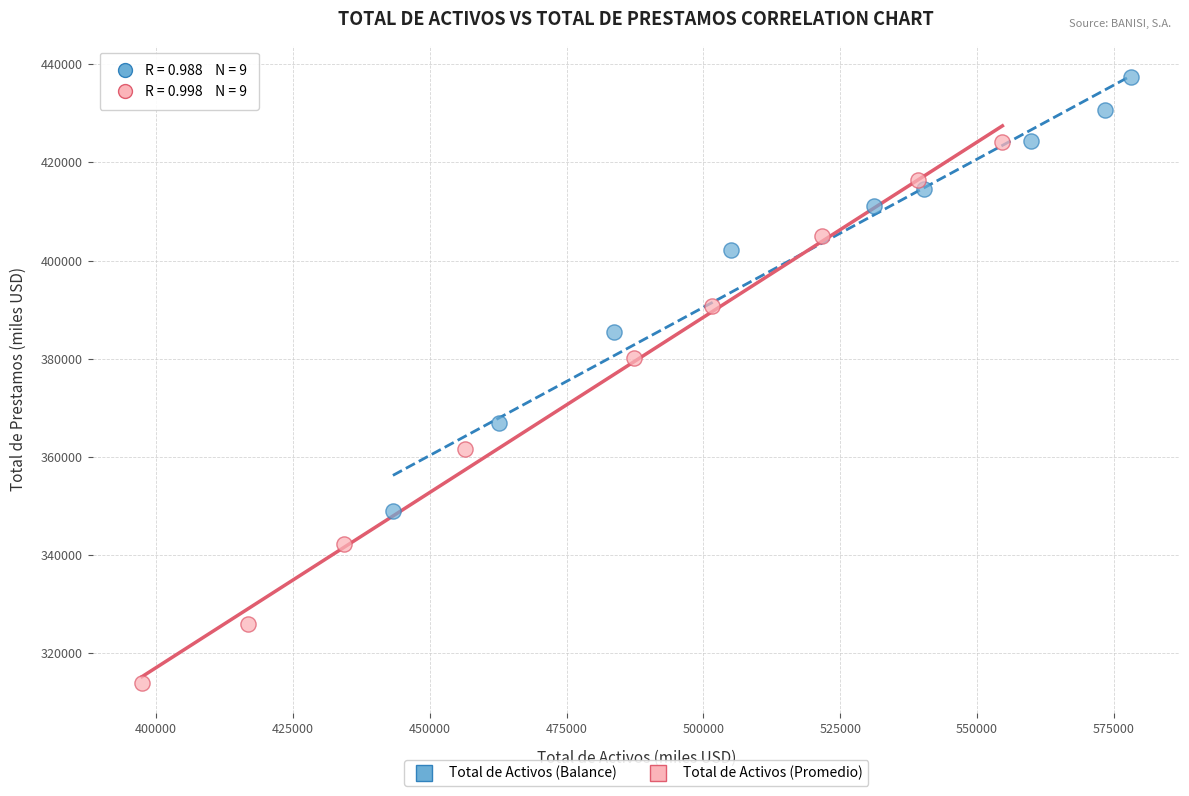

Which series has the largest Y range (max minus min)?

Total de Activos (Promedio)